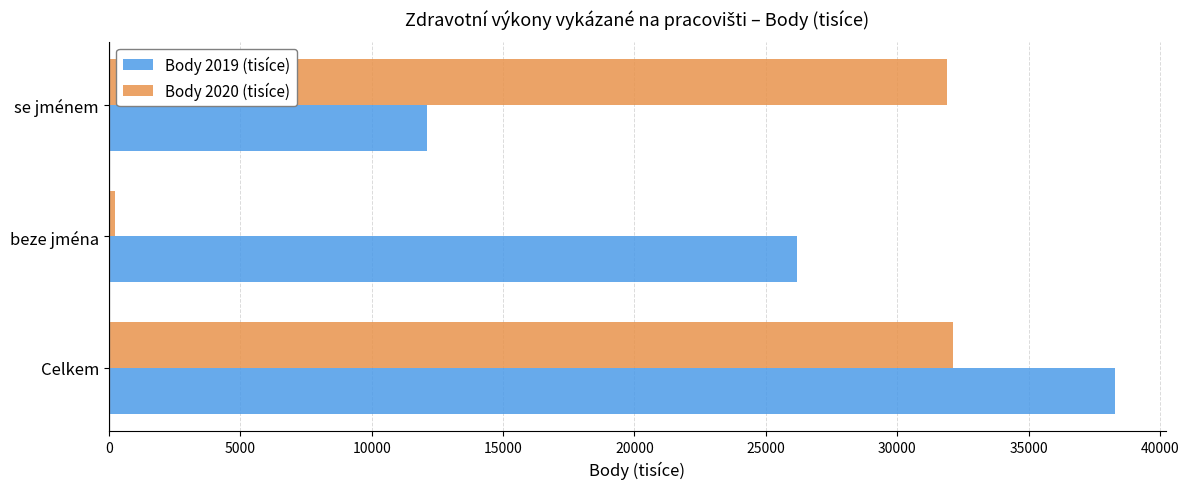

At which label does Body 2020 (tisíce) reach its minimum?

beze jména